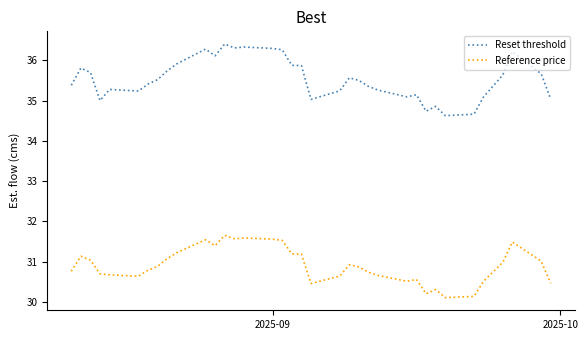

True or false: Reference price and Reset threshold cross at least once.

False